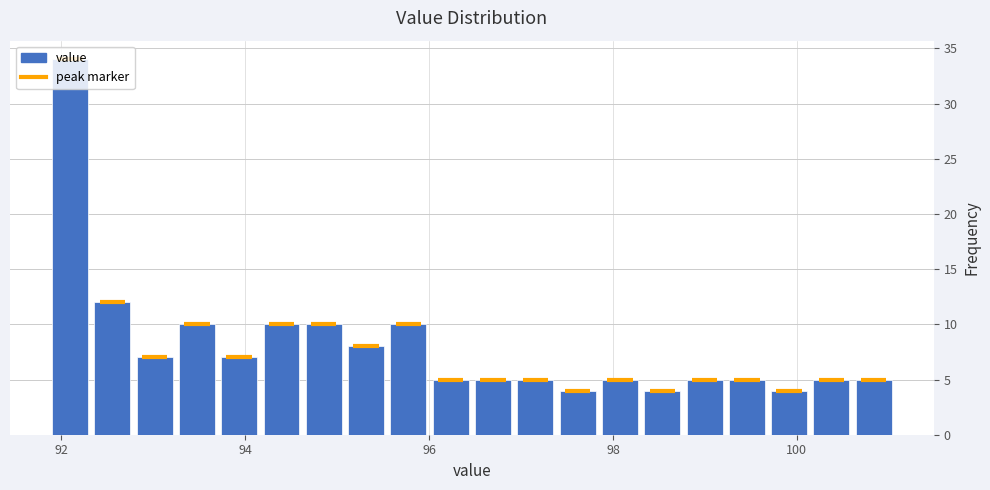

Around what value on the x-axis is the tallest bar? Give the approximate position of its centre, as read against the axis.

92.0